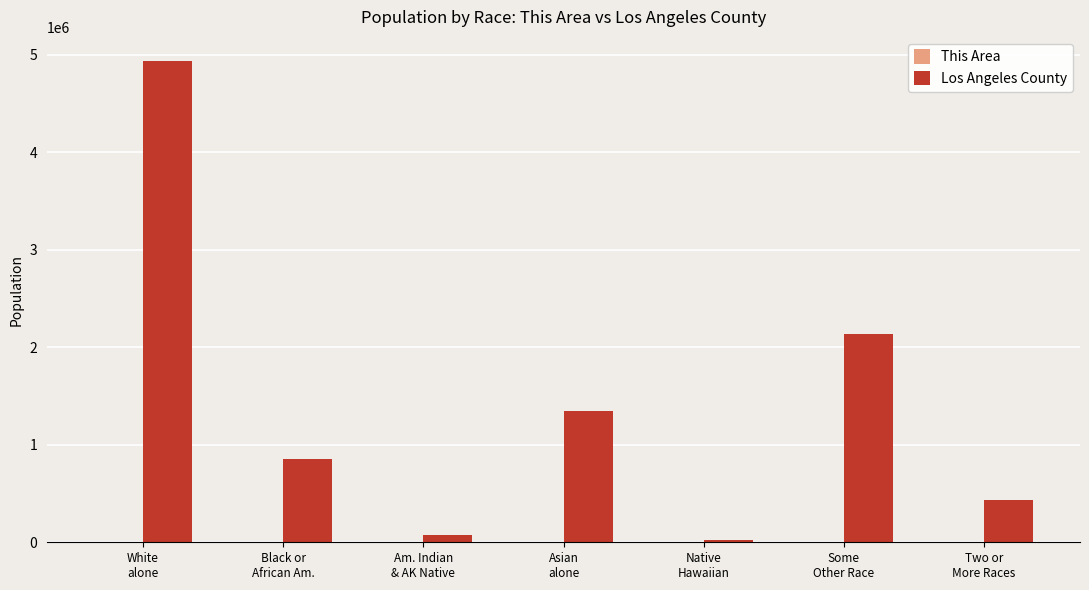

At which category is the sum across all series the highest?

White
alone